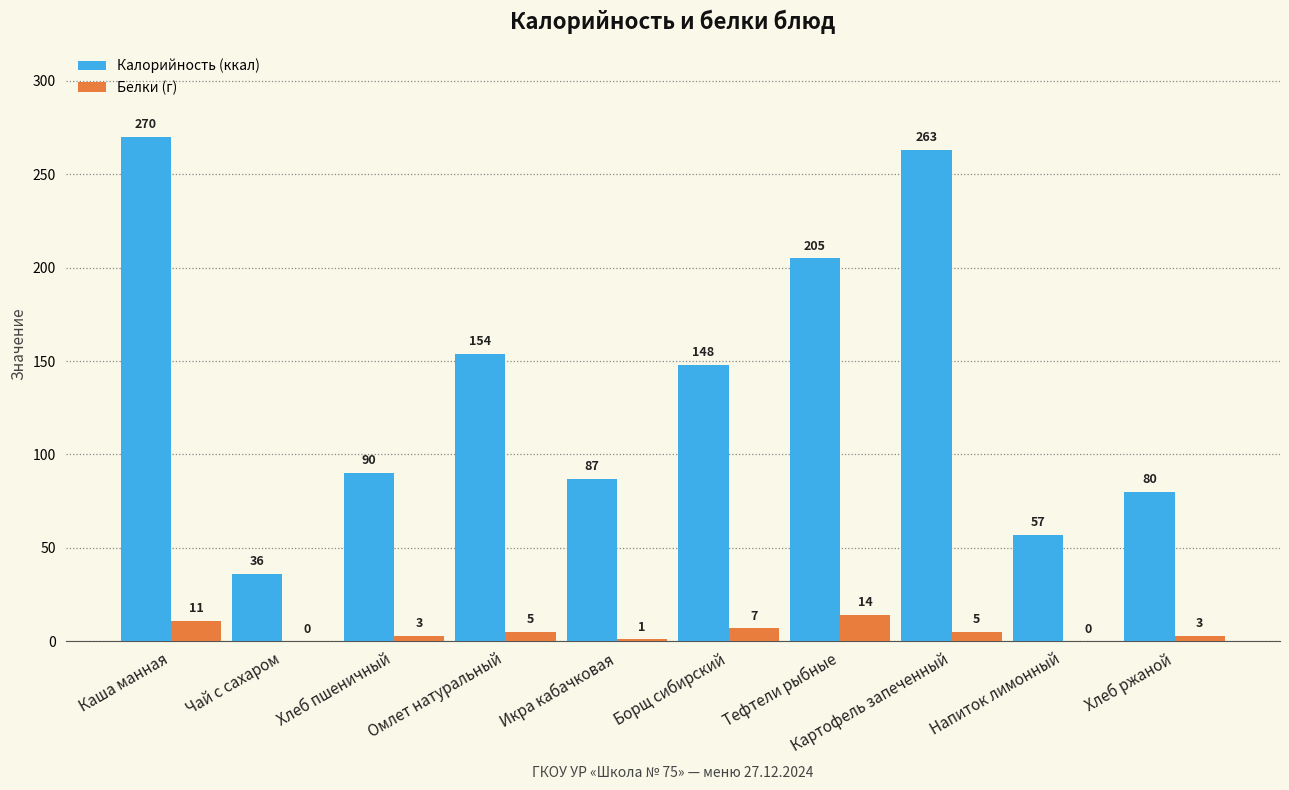

What is the sum of the Калорийность (ккал) values at Хлеб ржаной and Омлет натуральный?

234